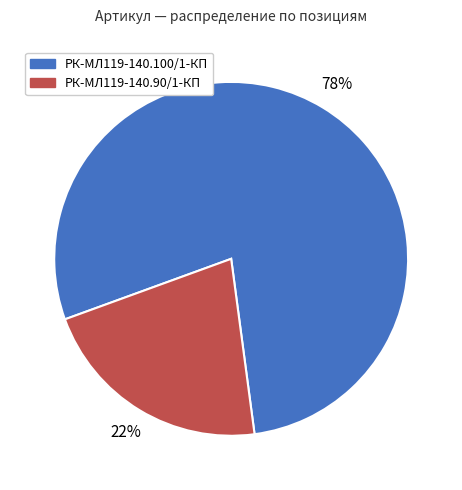

Does any single category account for the majority?

Yes